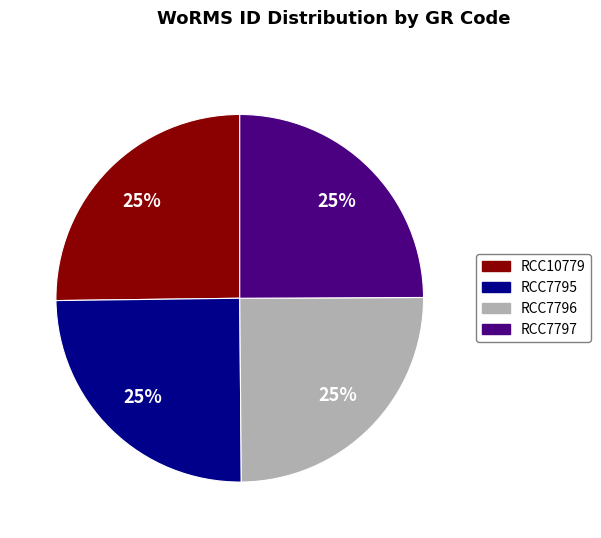

To the nearest percent, what percentage of the pie is RCC10779?

25%